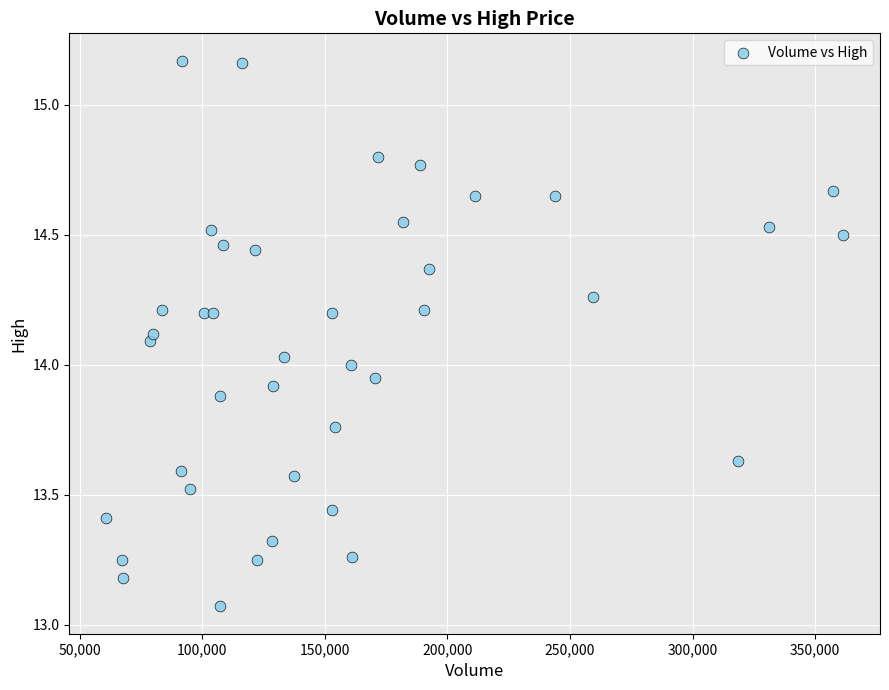

What is the range of Y values (max minus min)?

2.1